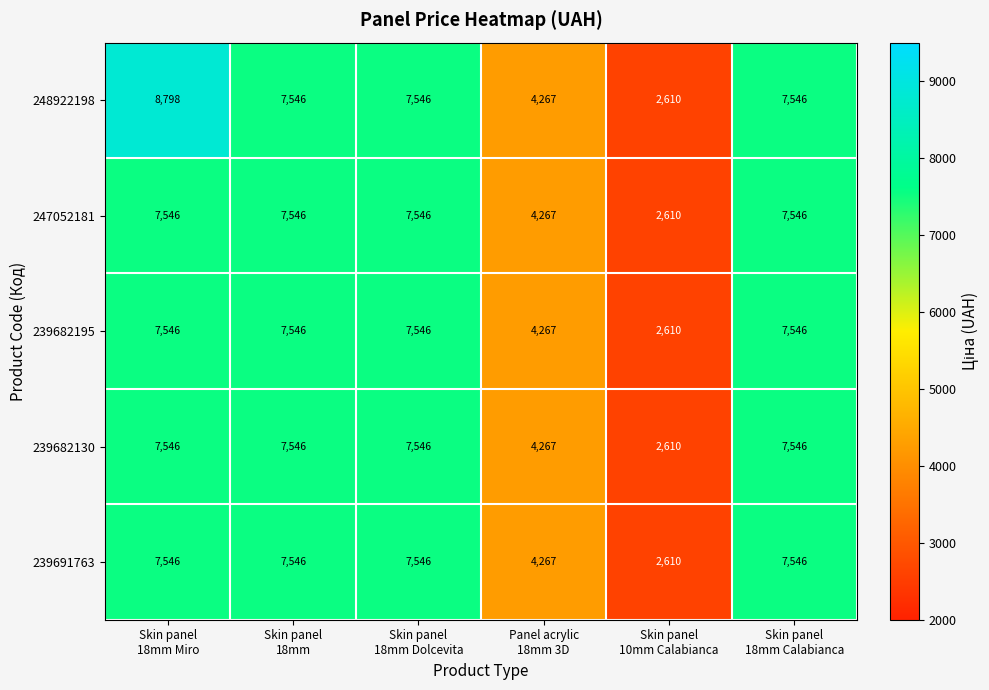

Which series has the widest spread of values?

248922198